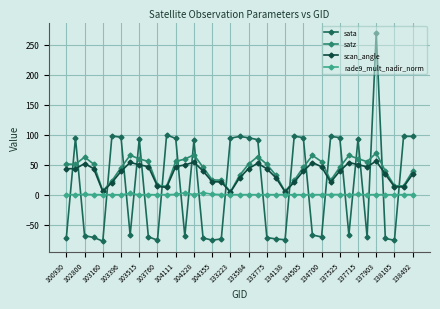

What is the maximum value for sata?

269.7